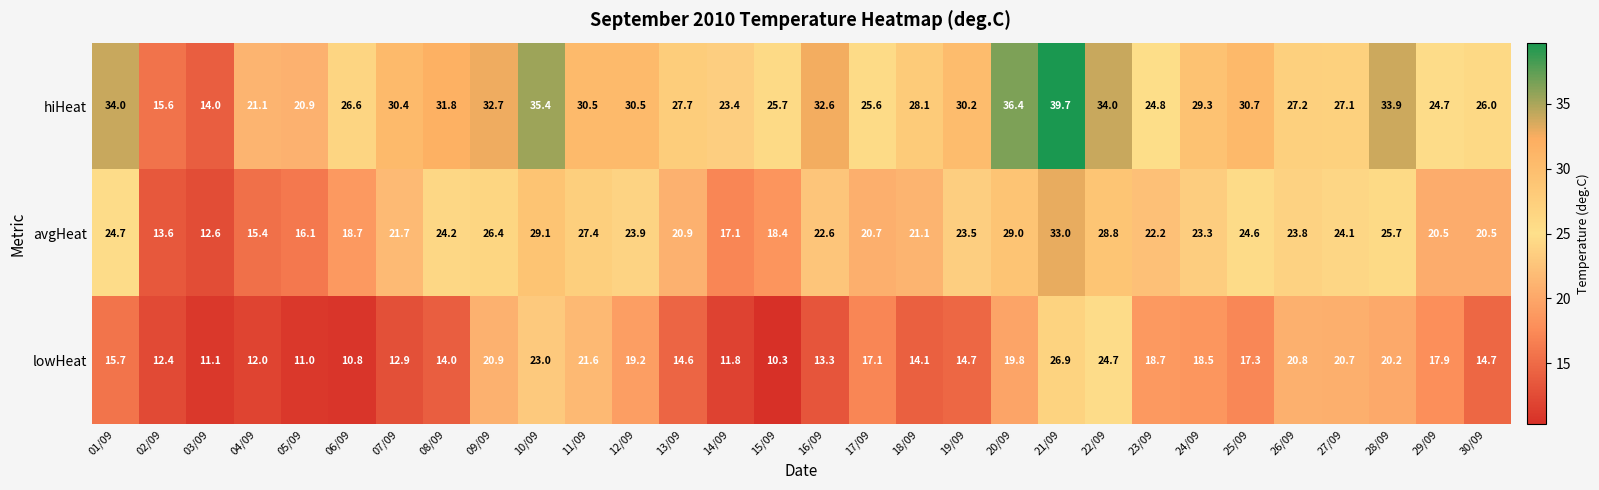

List the series in order of their overall mean, lowest first.

lowHeat, avgHeat, hiHeat